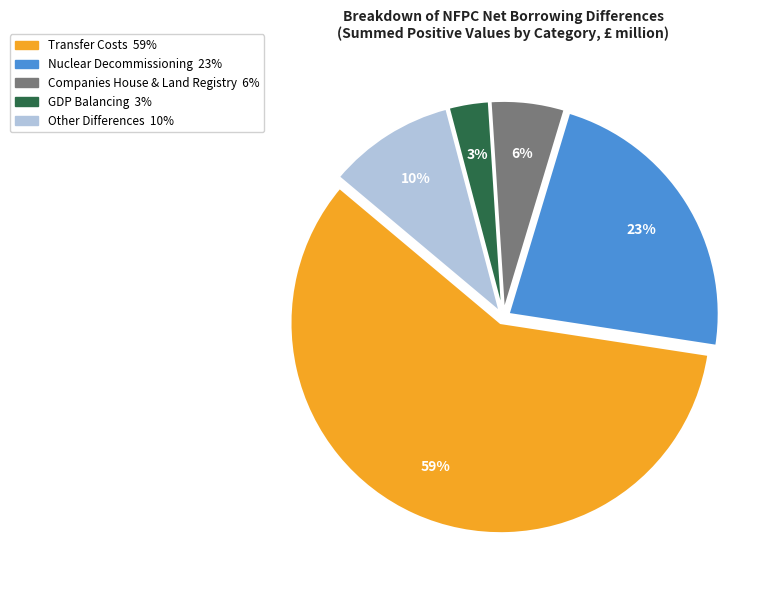

To the nearest percent, what is the average slice percentage?

20%